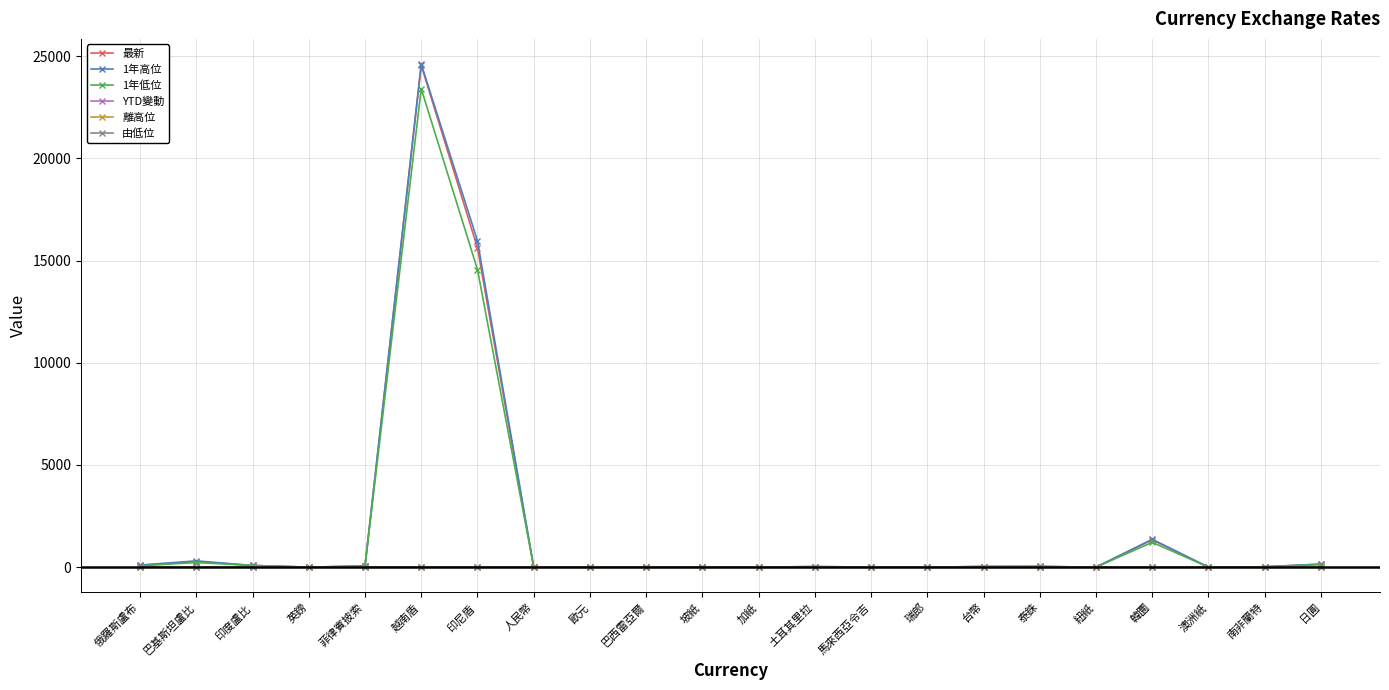

The value of 由低位 at 韓圜 is 0.0. True or false?

True